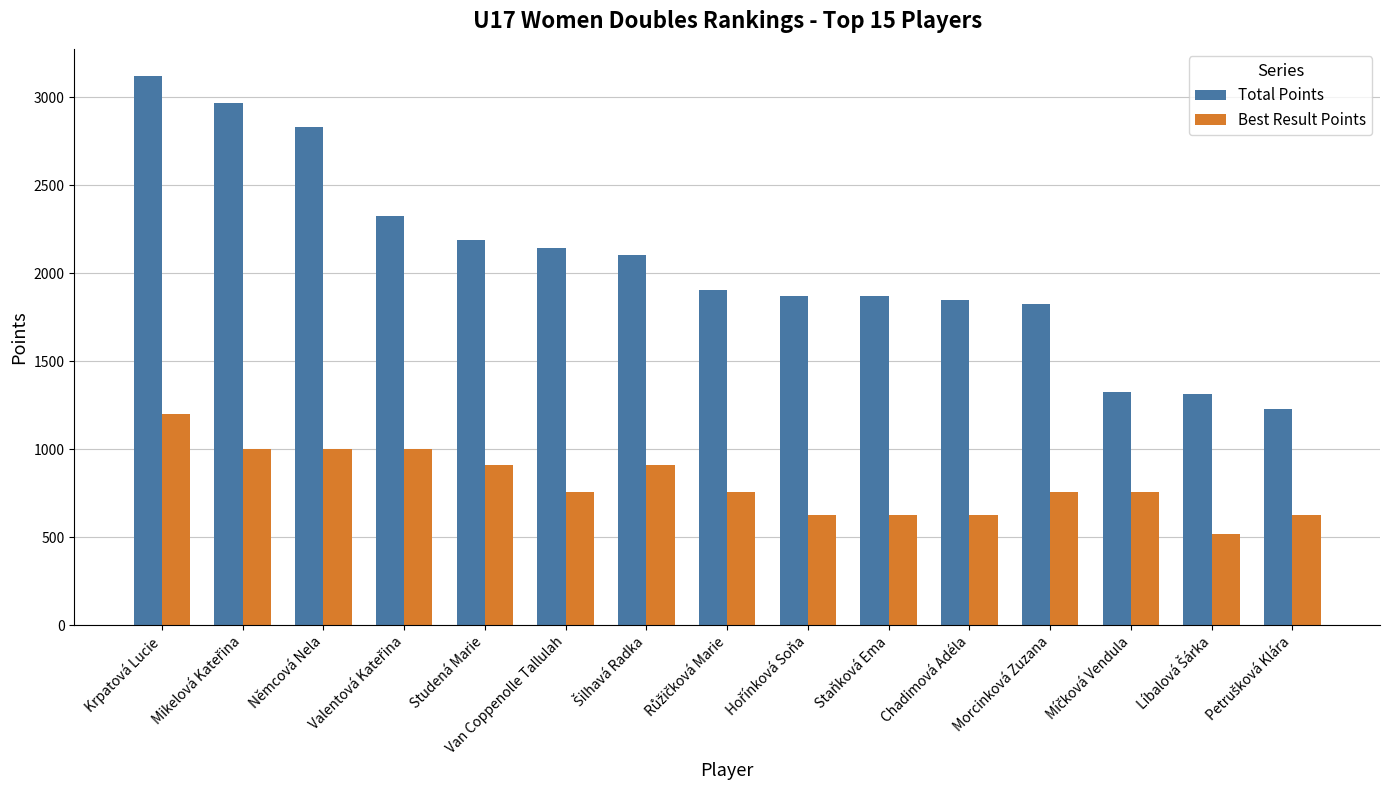

Rank the series by their maximum value, from lowest to highest.

Best Result Points, Total Points